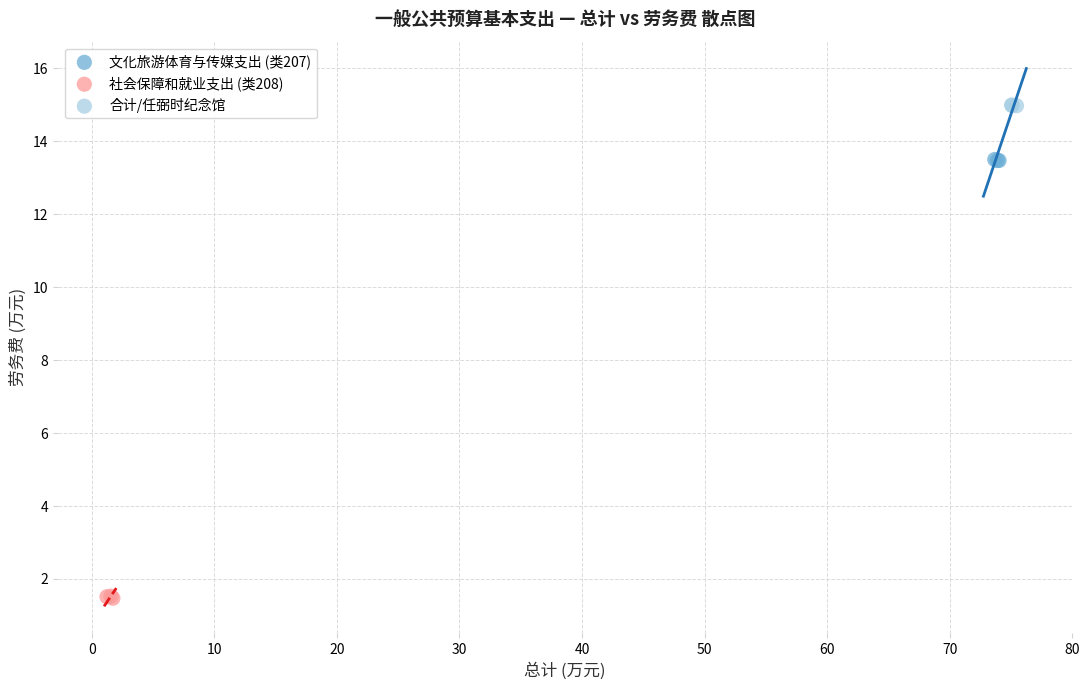

Which series contains the highest Y value?

合计/任弼时纪念馆